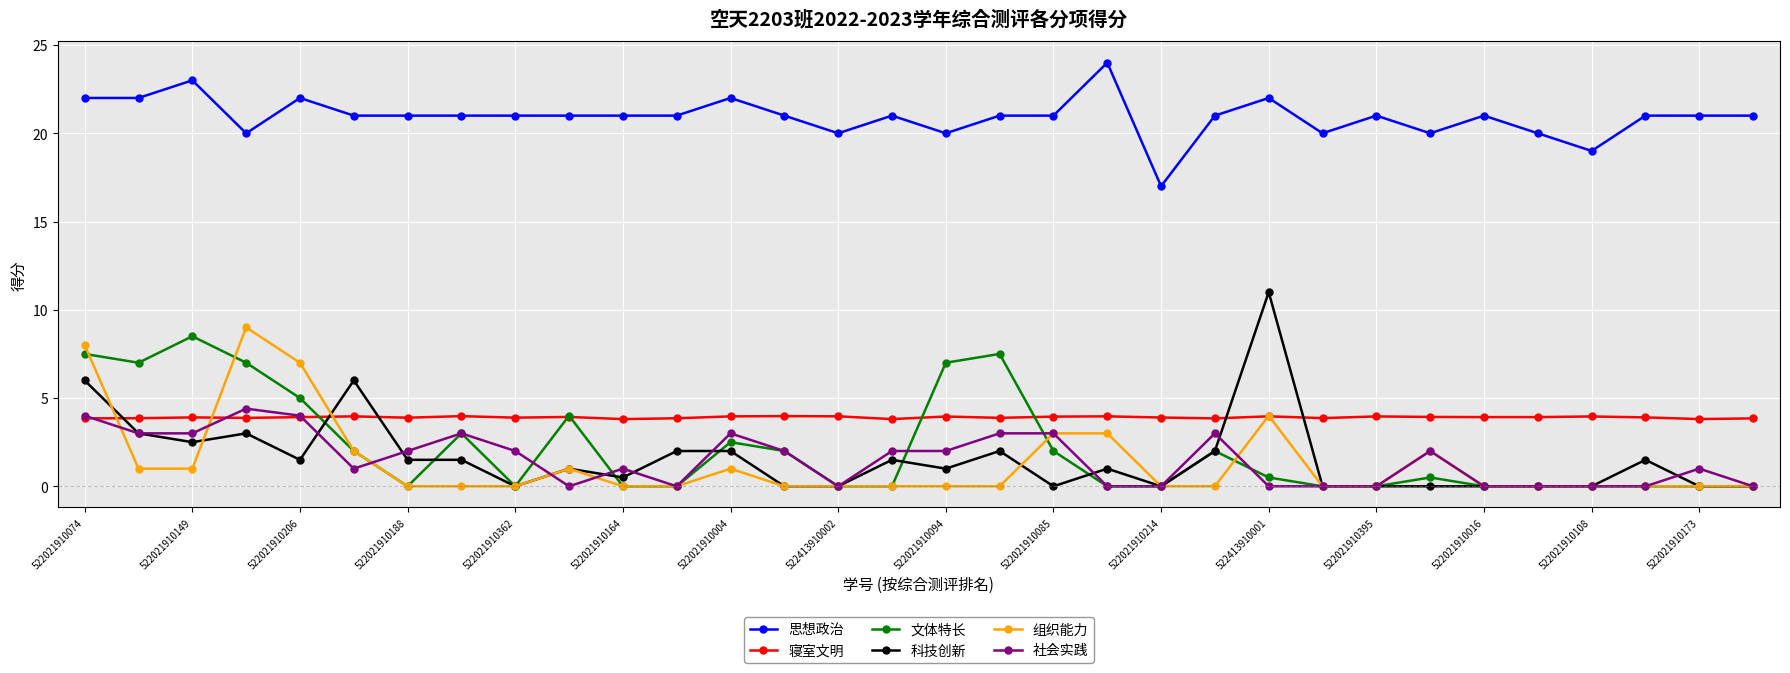

Which series has the largest total across all categories?

思想政治